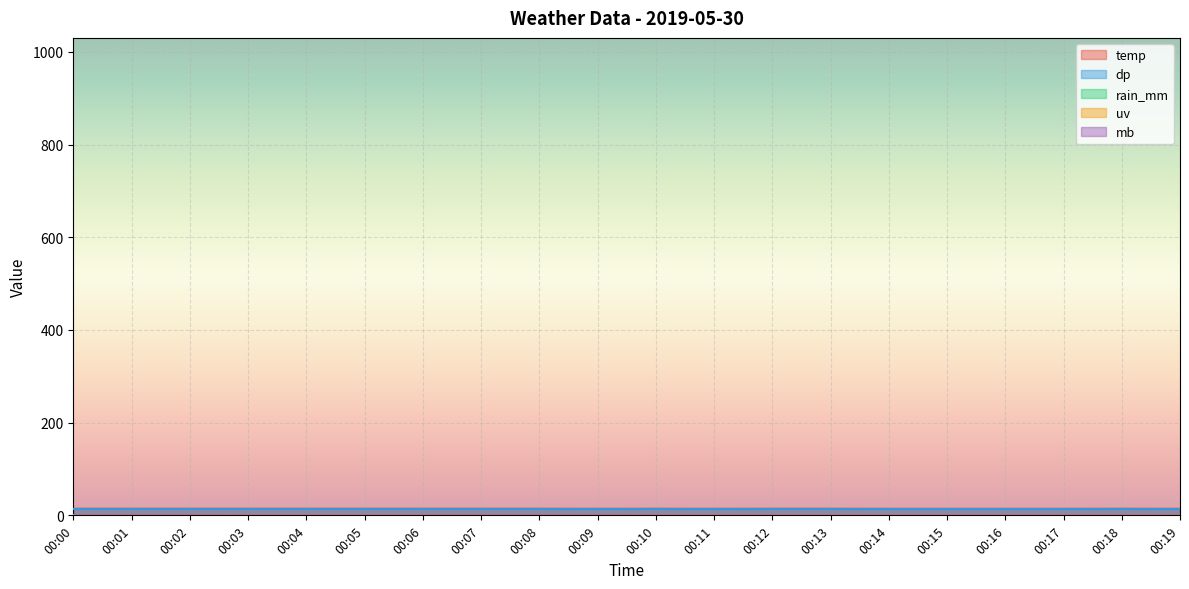

What is the spread (max minus min) of values at 00:10?

14.2